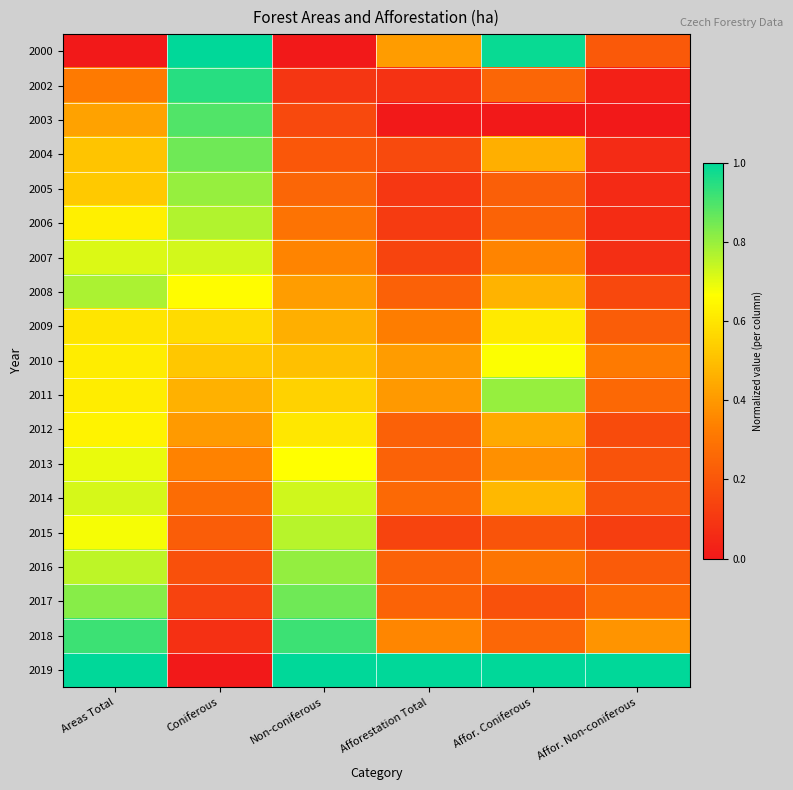

At how many categories does at least one series exceed 0?

6